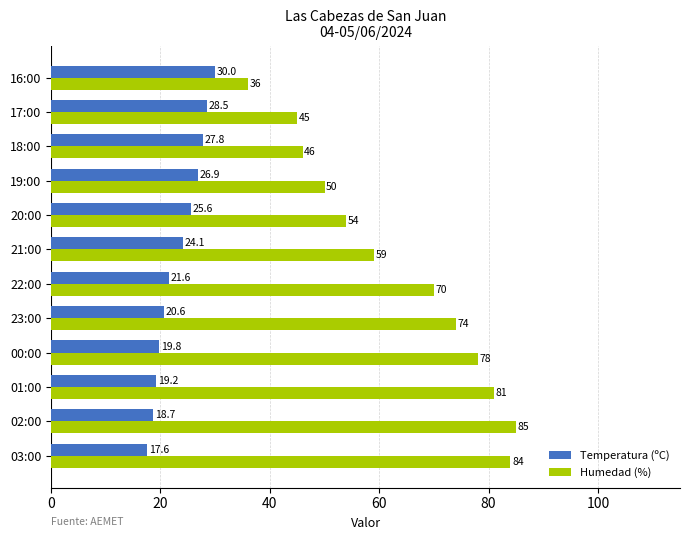

What is the average value of the Humedad (%) series?

63.5